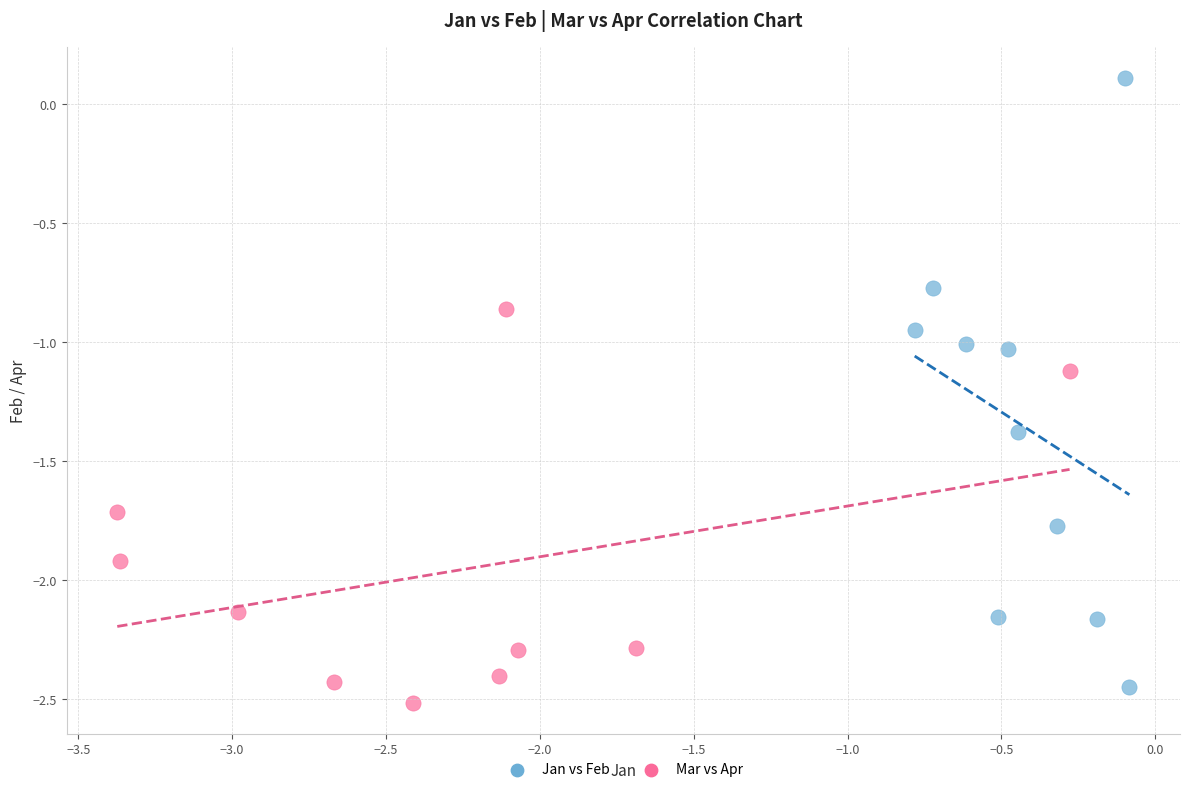

Which series reaches the minimum Y coordinate?

Mar vs Apr